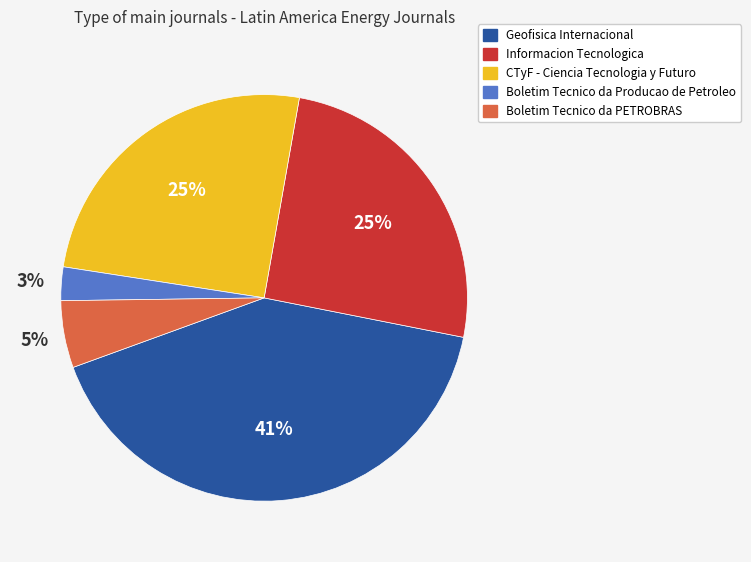

The CTyF - Ciencia Tecnologia y Futuro slice represents 25% of the pie. True or false?

True